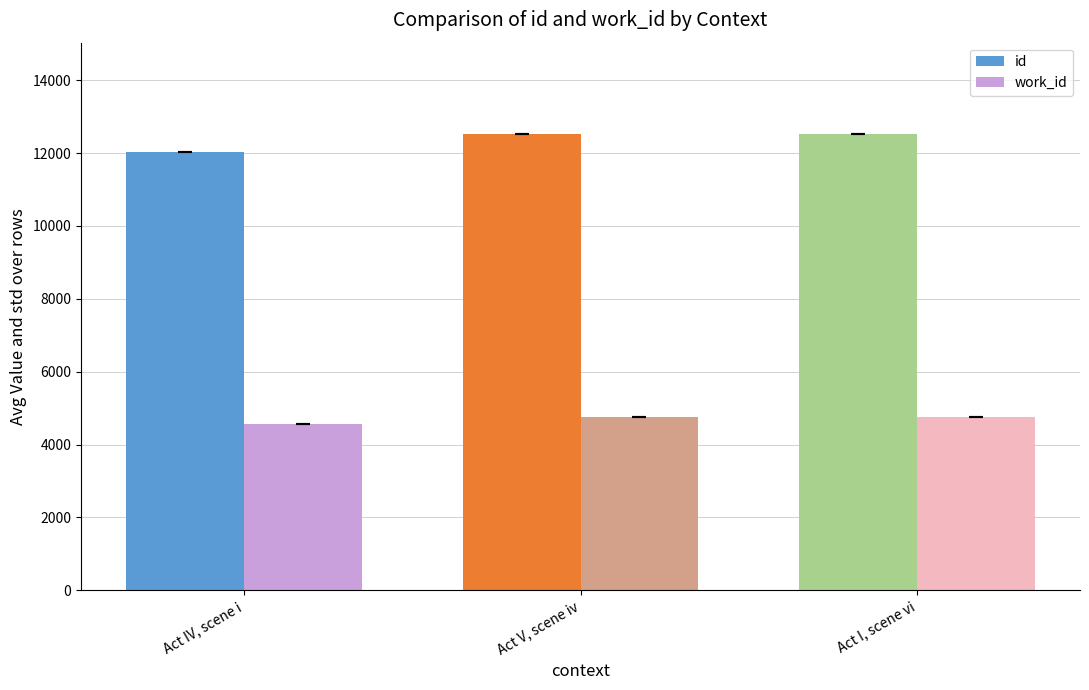

What is the difference between the maximum and minimum values in the work_id series?

170.0